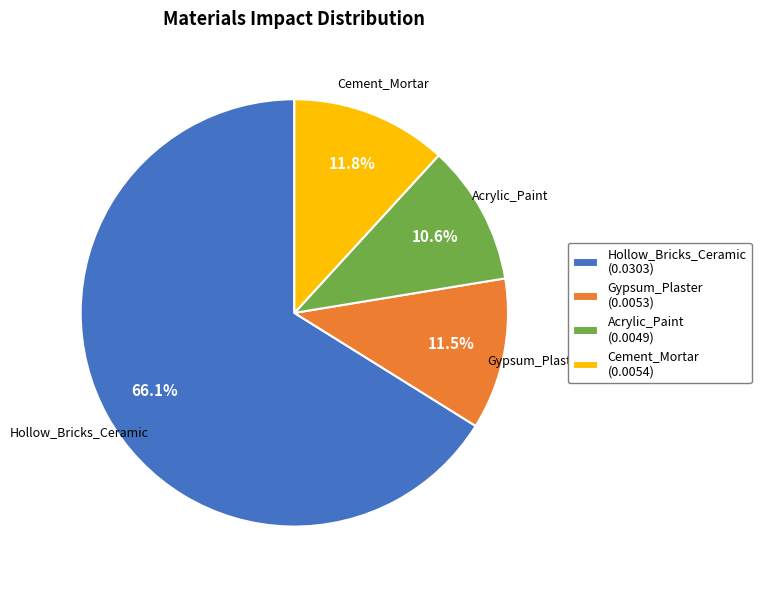

Between Acrylic_Paint and Hollow_Bricks_Ceramic, which is larger?

Hollow_Bricks_Ceramic